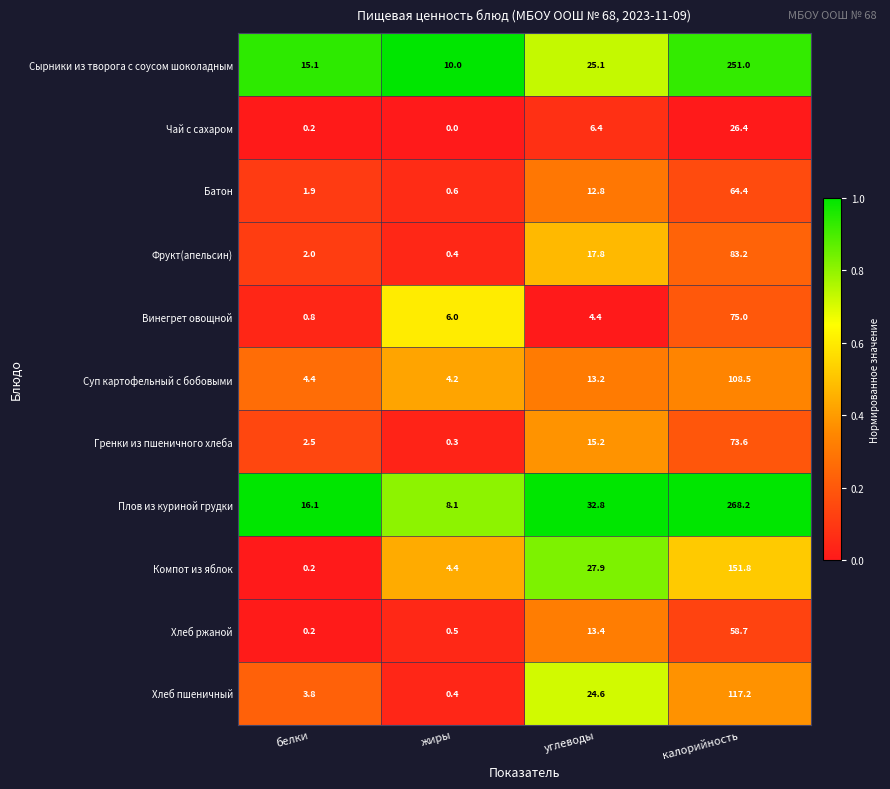

The Плов из куриной грудки series shows 11.9 at жиры. True or false?

False